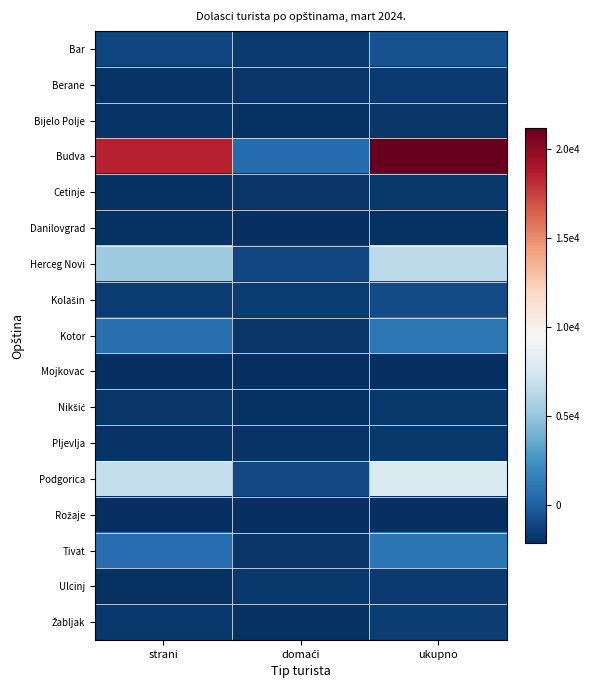

What is the greatest value displayed?

21187.3